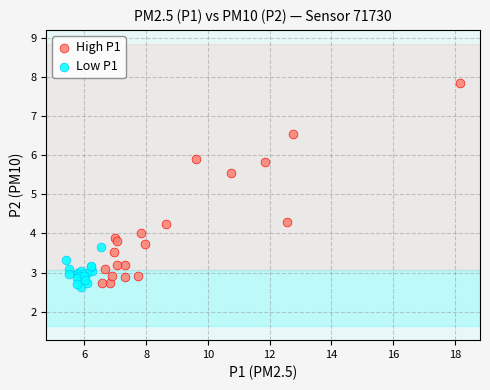

Which series contains the highest Y value?

High P1